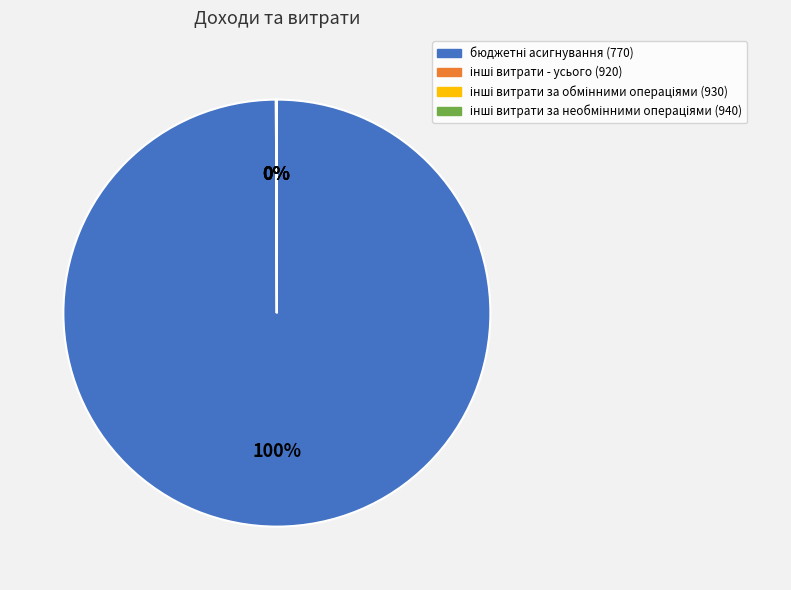

To the nearest percent, what is the difference between the largest and smallest slice percentages?

100%